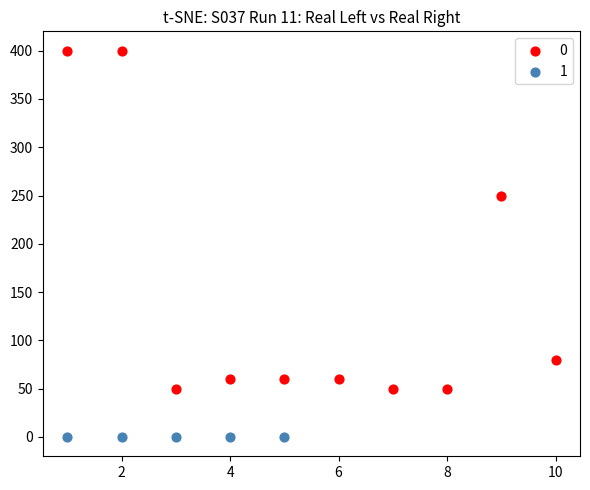

What are all the series names shown in the legend?

0, 1